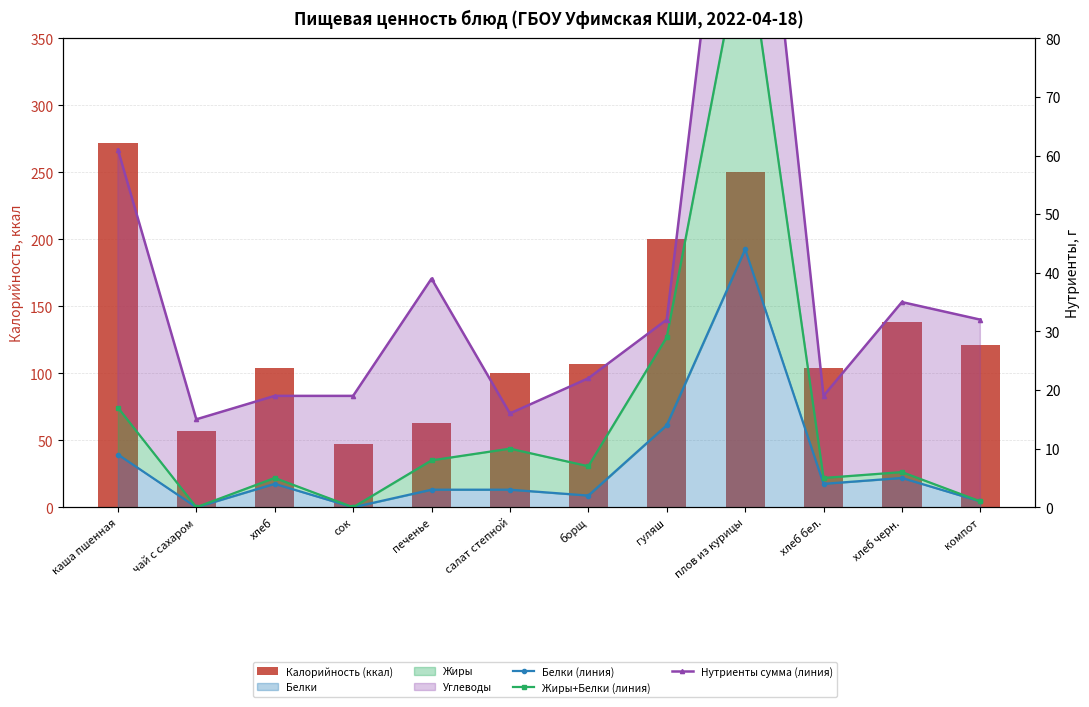

Where does the Калорийность (ккал) series first go above 107?

каша пшенная